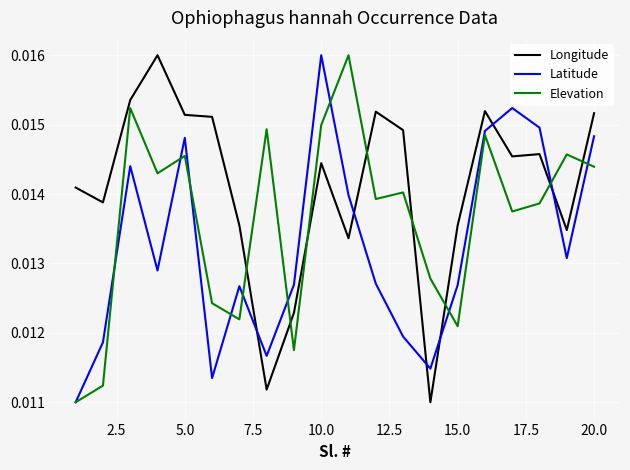

How many lines are shown in the chart?

3